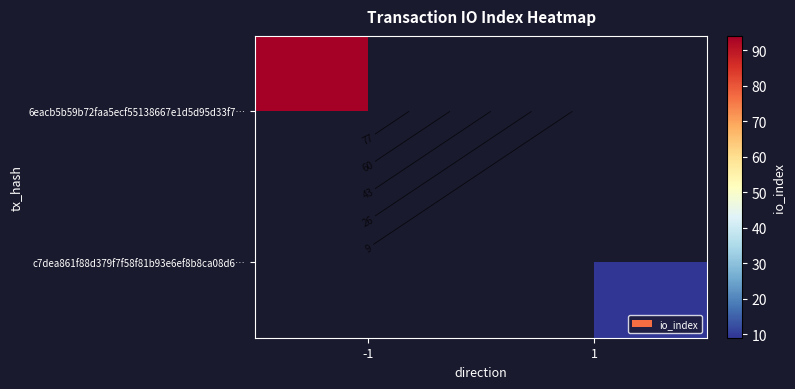

Where is 6eacb5b59b72faa5ecf55138667e1d5d95d33f7… nearest to the value 94?

-1